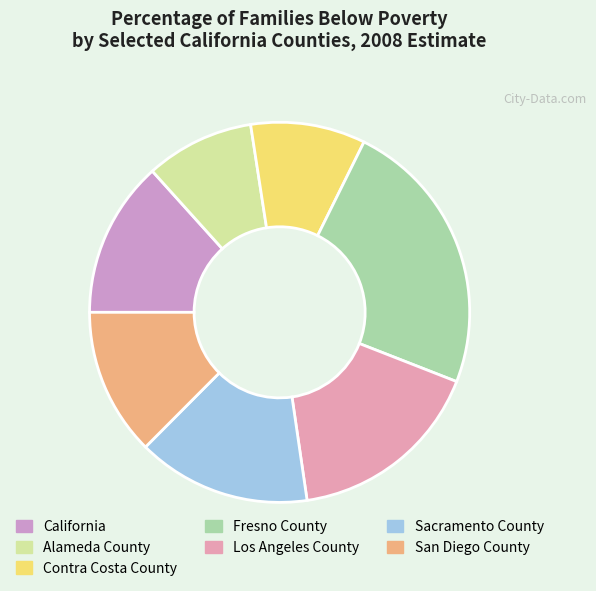

Rank the categories by value from lowest to highest.

Alameda County, Contra Costa County, San Diego County, California, Sacramento County, Los Angeles County, Fresno County